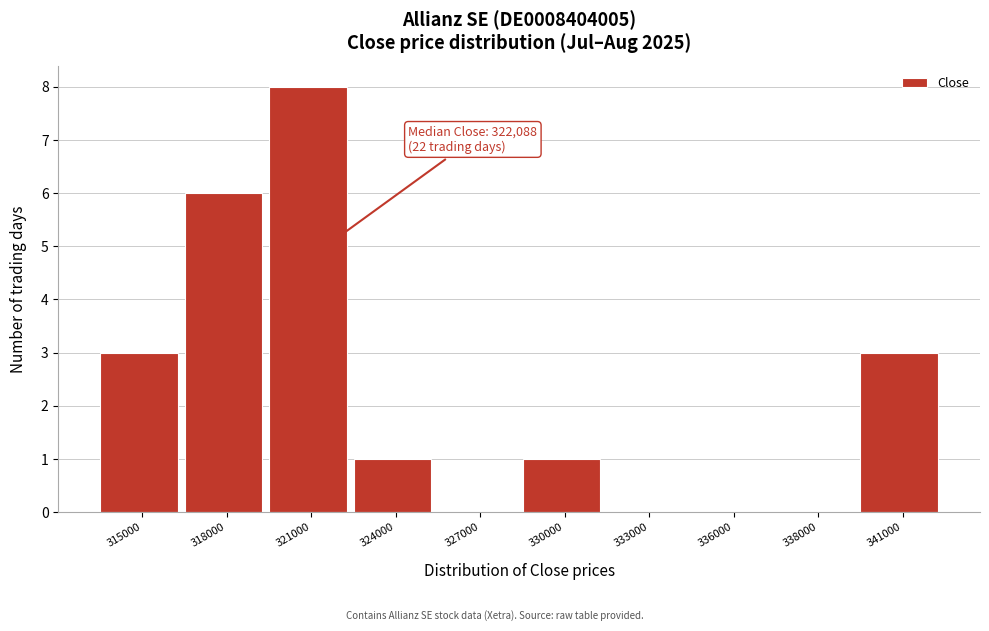

Reading left to right, what are all the values shown in this chart?

315000=3	318000=6	321000=8	324000=1	327000=0	330000=1	333000=0	336000=0	338000=0	341000=3